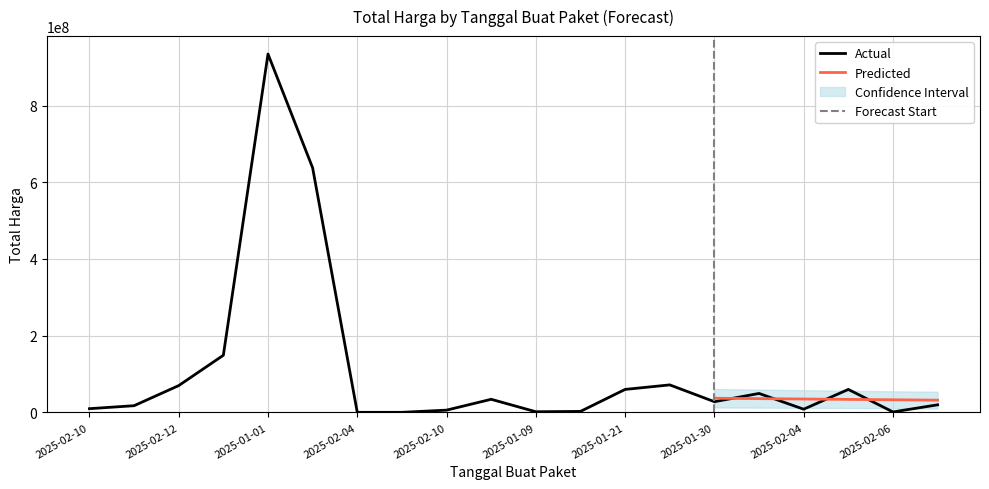

The value of Total Harga at 2025-02-10 is 6000000. True or false?

True